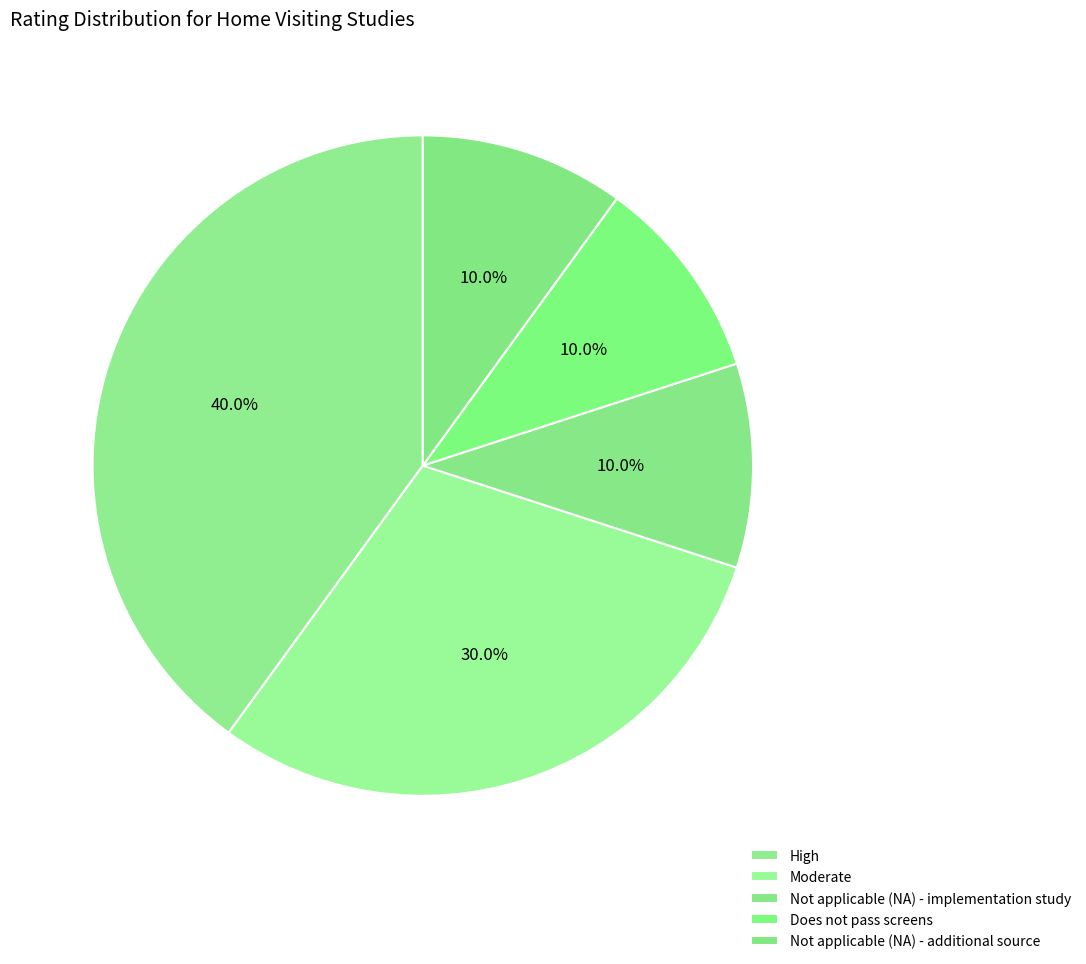

True or false: Does not pass screens accounts for 15% of the total.

False